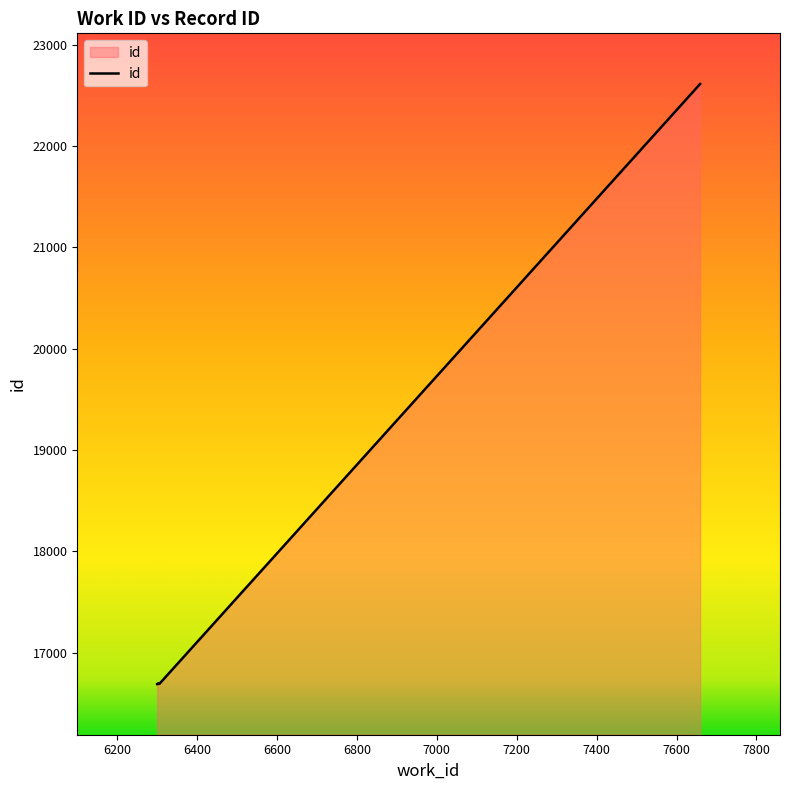

What is the approximate value at 6307, to the nearest 50?

16700